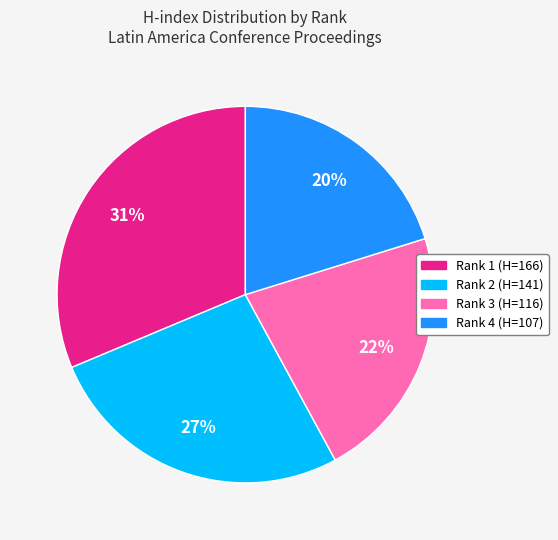

What percentage is the Rank 3 (H=116) slice, to the nearest percent?

22%